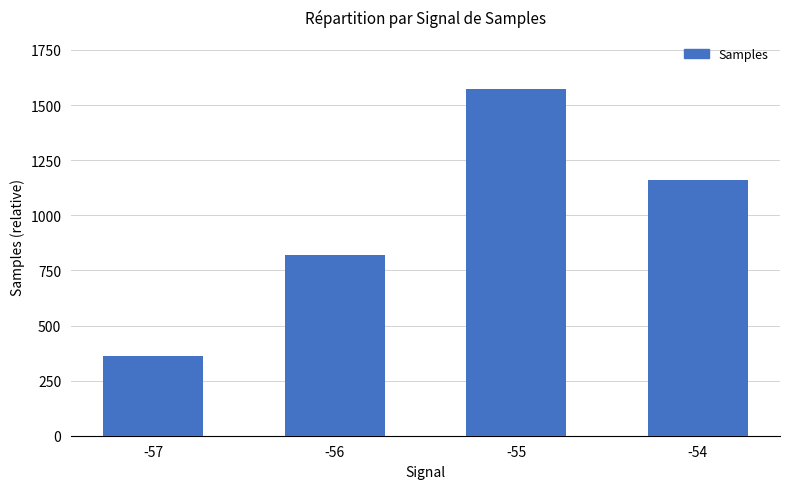

Count the number of categories in the chart.

4